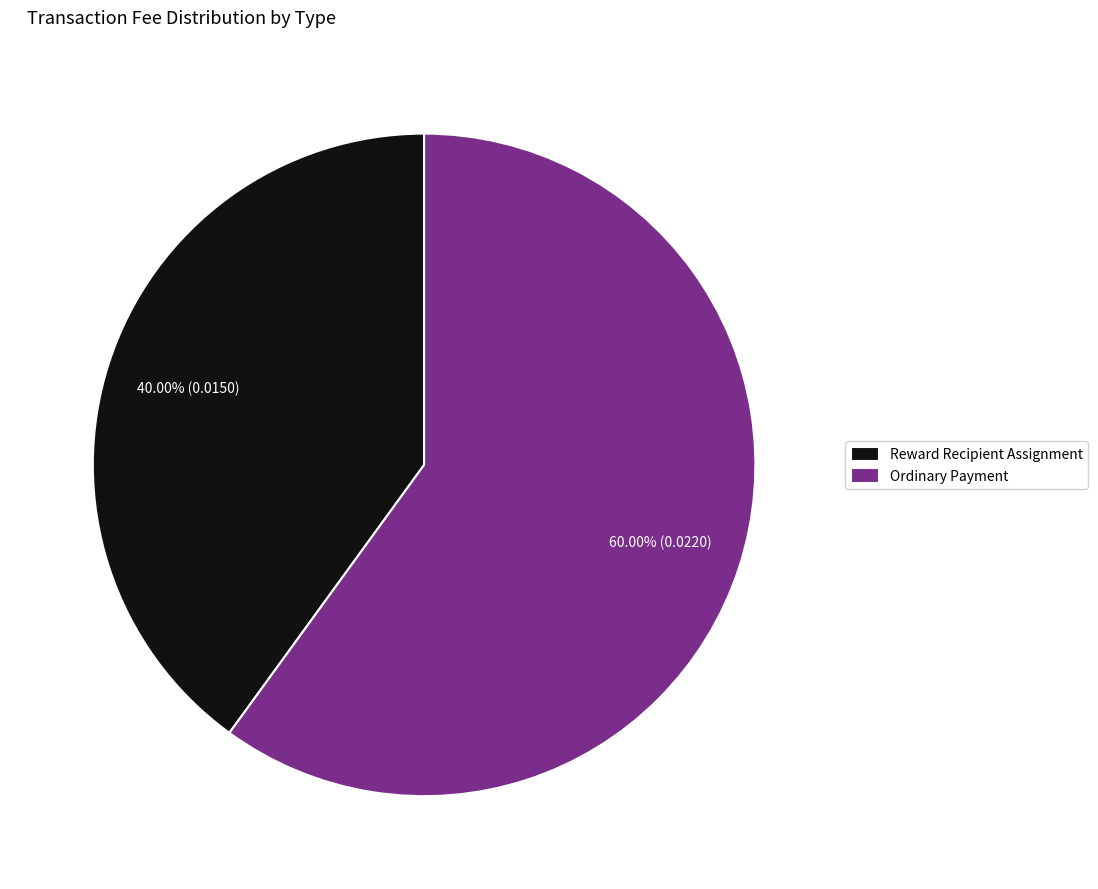

Is there a majority slice in this chart?

Yes